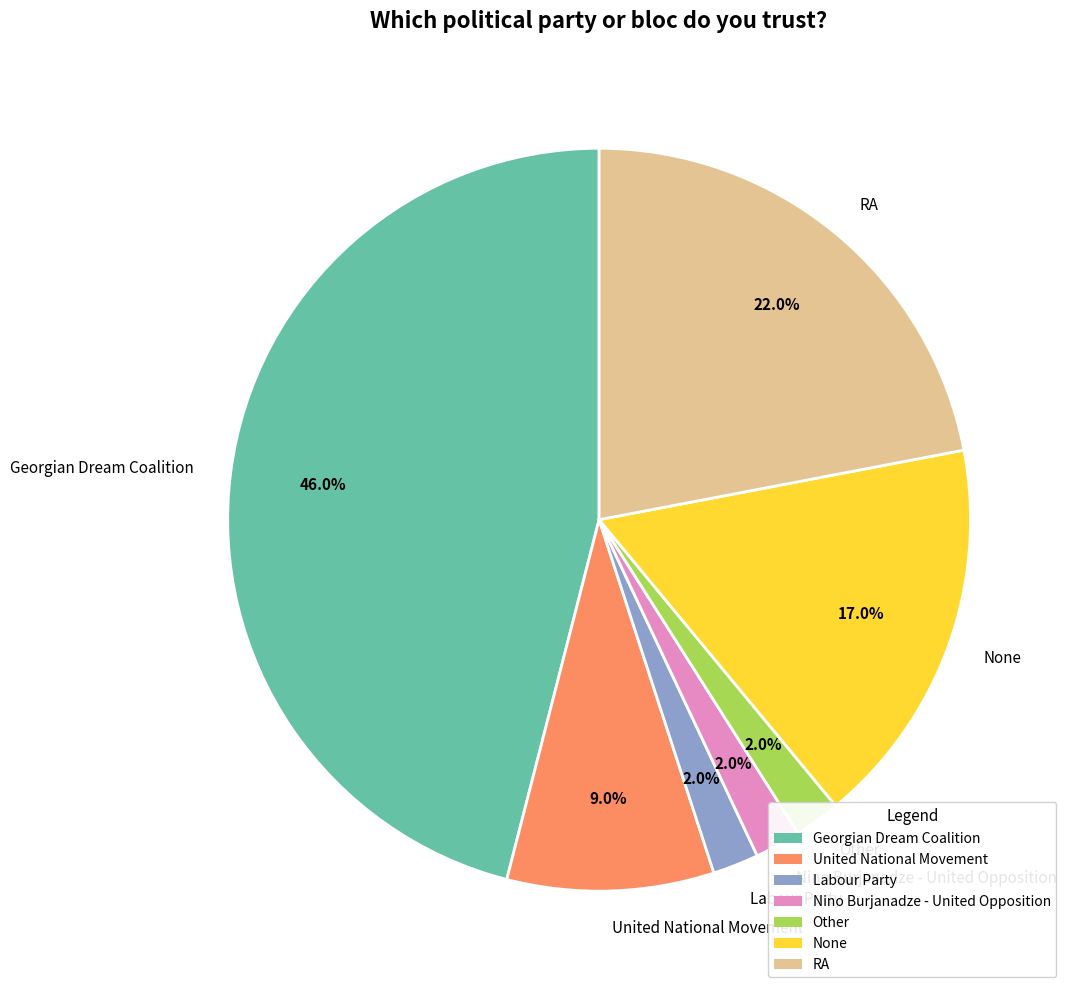

Is the sum of Nino Burjanadze - United Opposition and None greater than half?

No